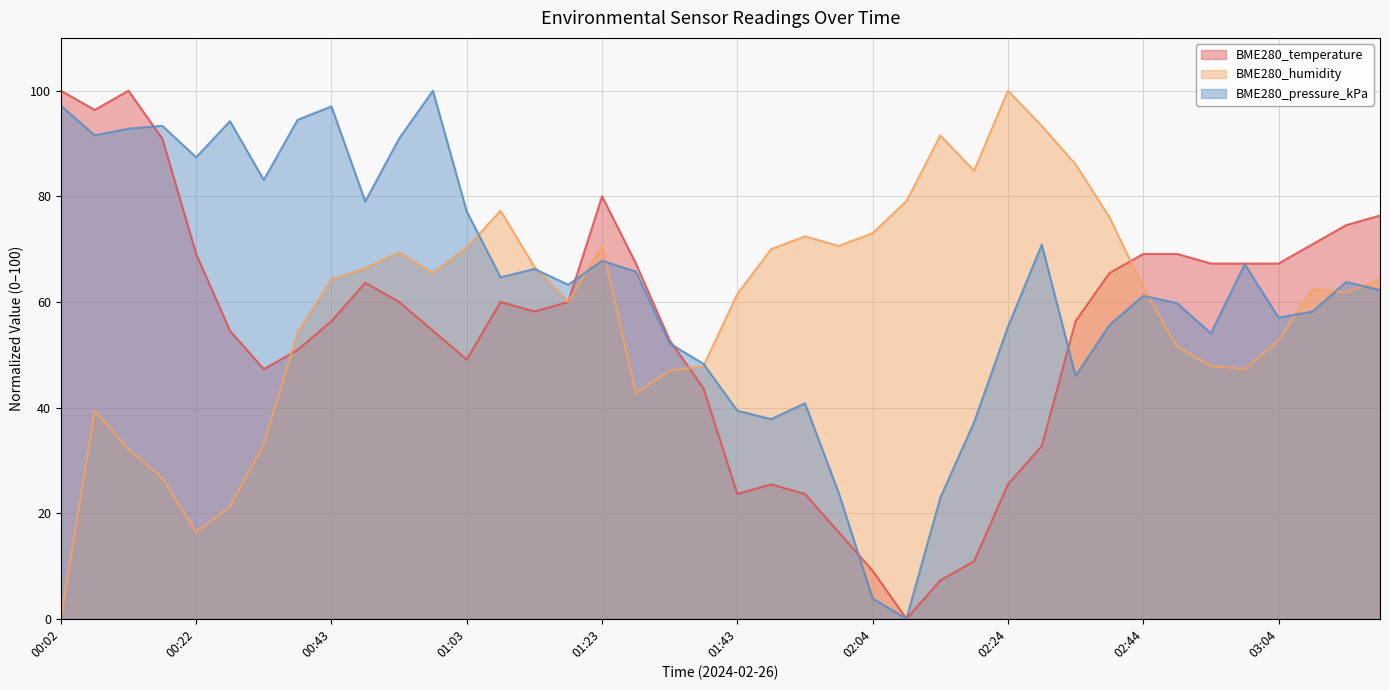

Where is BME280_humidity nearest to the value 50?

02:49